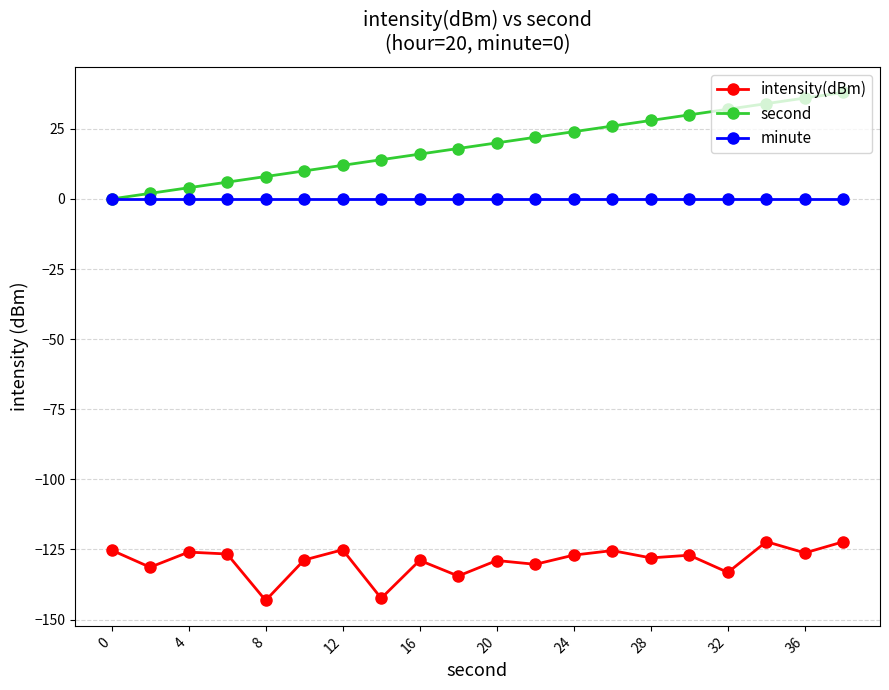

Which series has the widest spread of values?

second